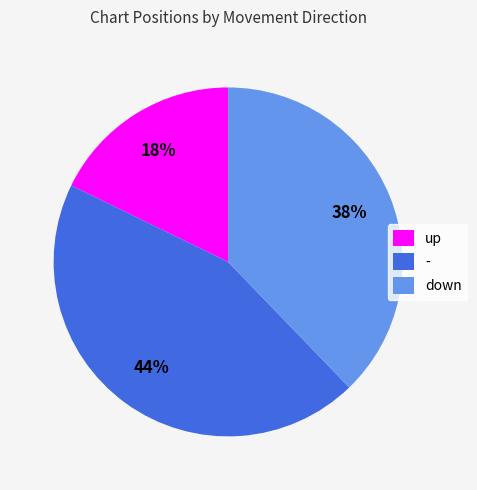

What is the ratio of the value at - to the value at down?

1.2